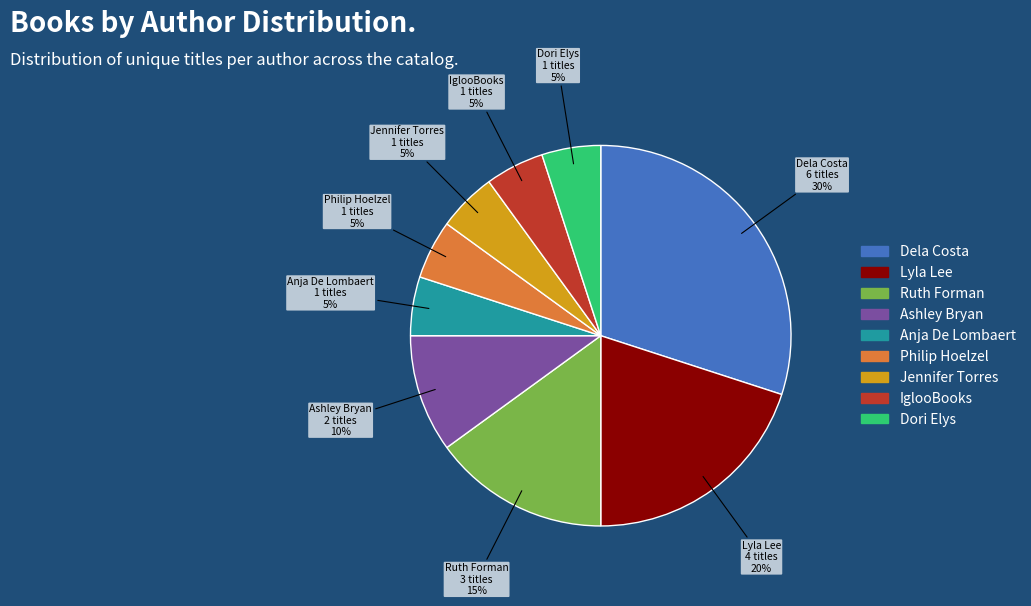

Count the number of slices in the pie.

9